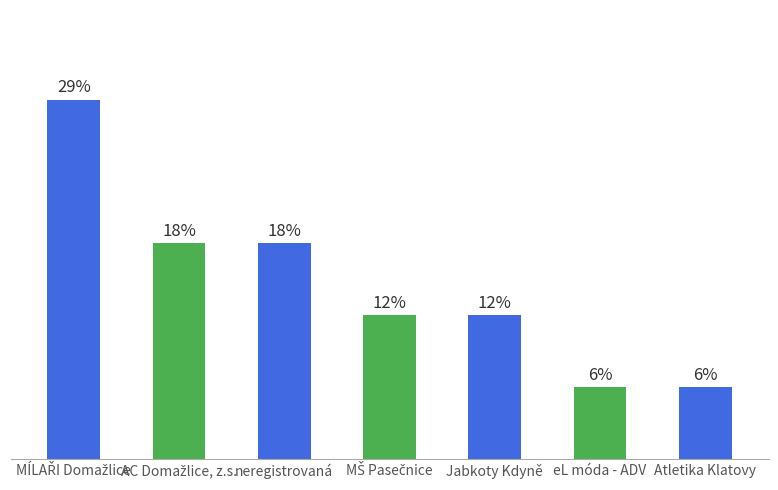

Are the bars horizontal?

No